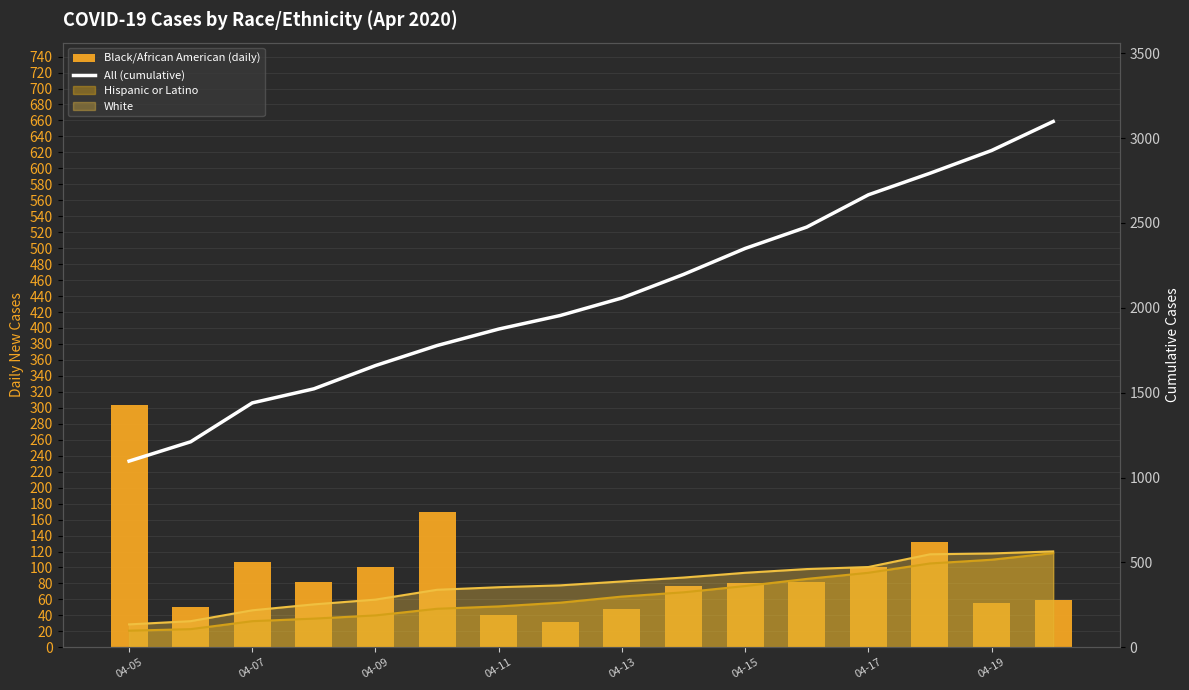

What is the sum of all All (cumulative) values?

33104